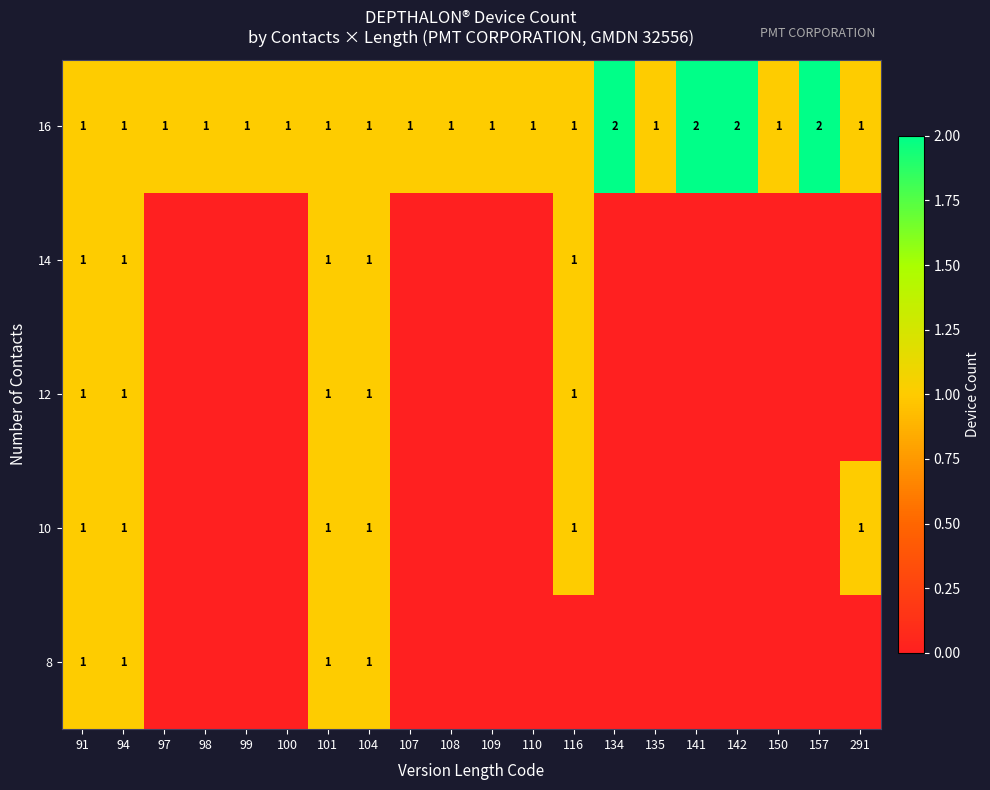

Which has a higher value, 134 or 150?

134